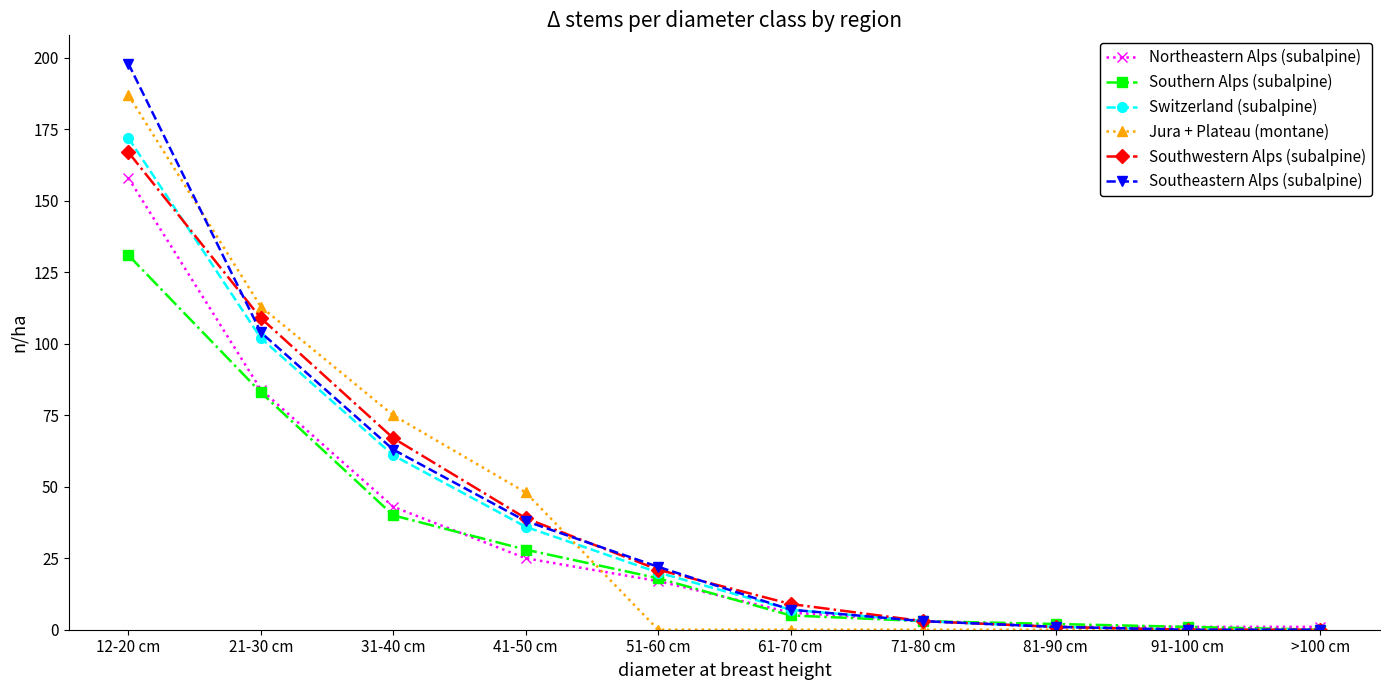

What is the highest value of the Southwestern Alps (subalpine) series?

167